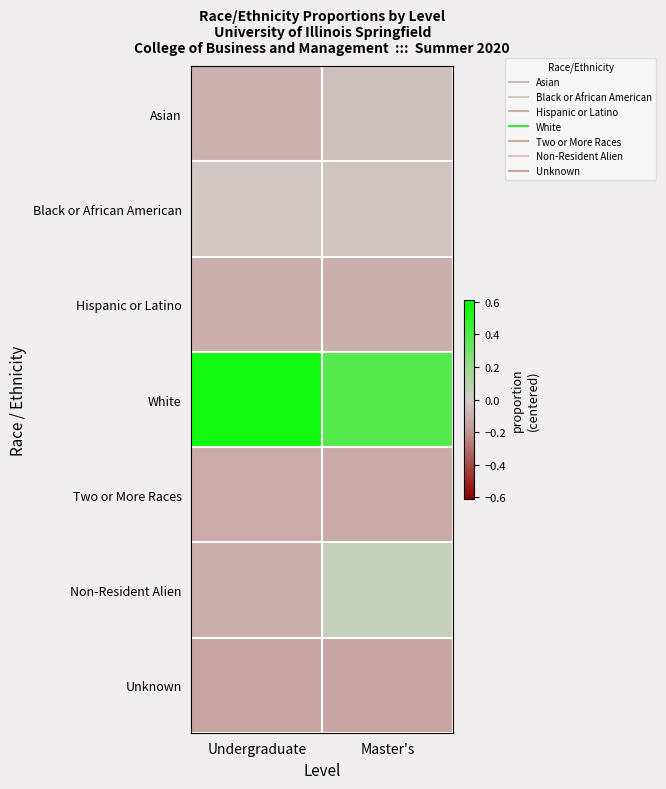

Which series has the widest spread of values?

White